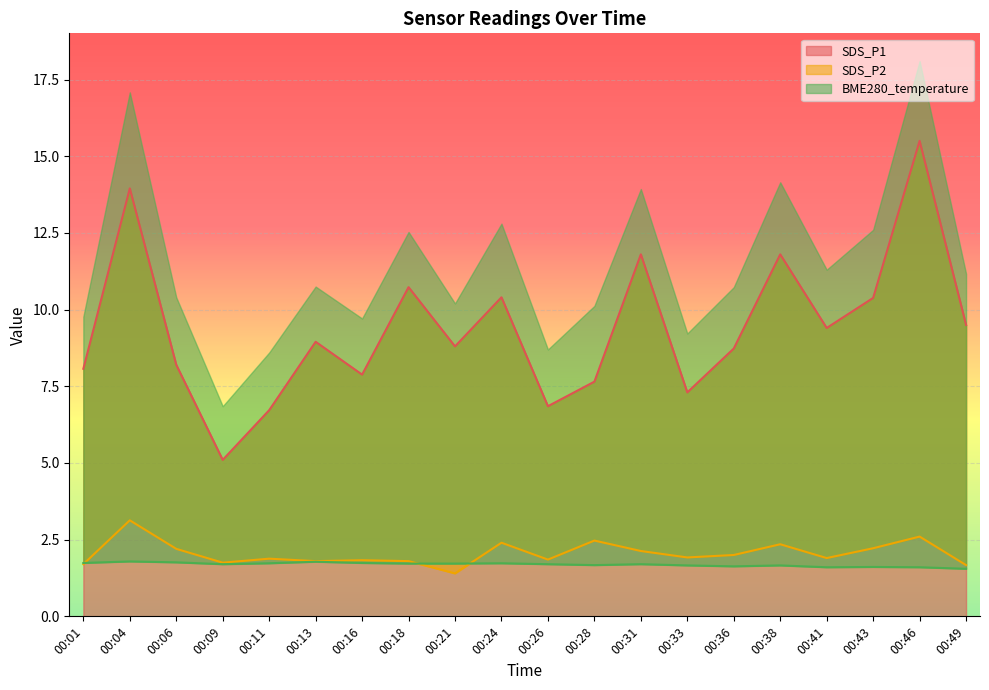

What is the maximum value shown in the chart?

15.5